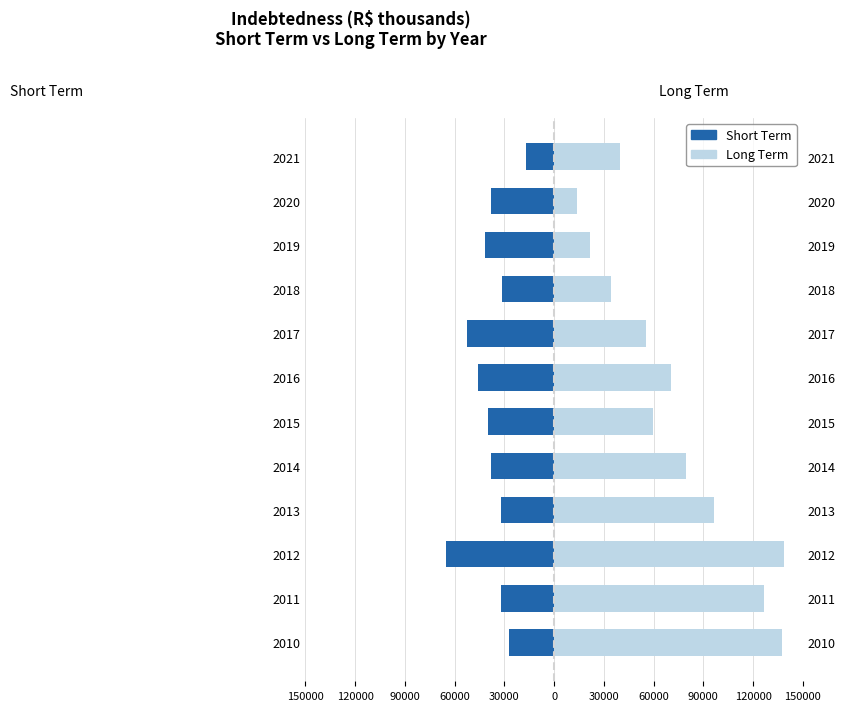

How many bars are there in total?

24